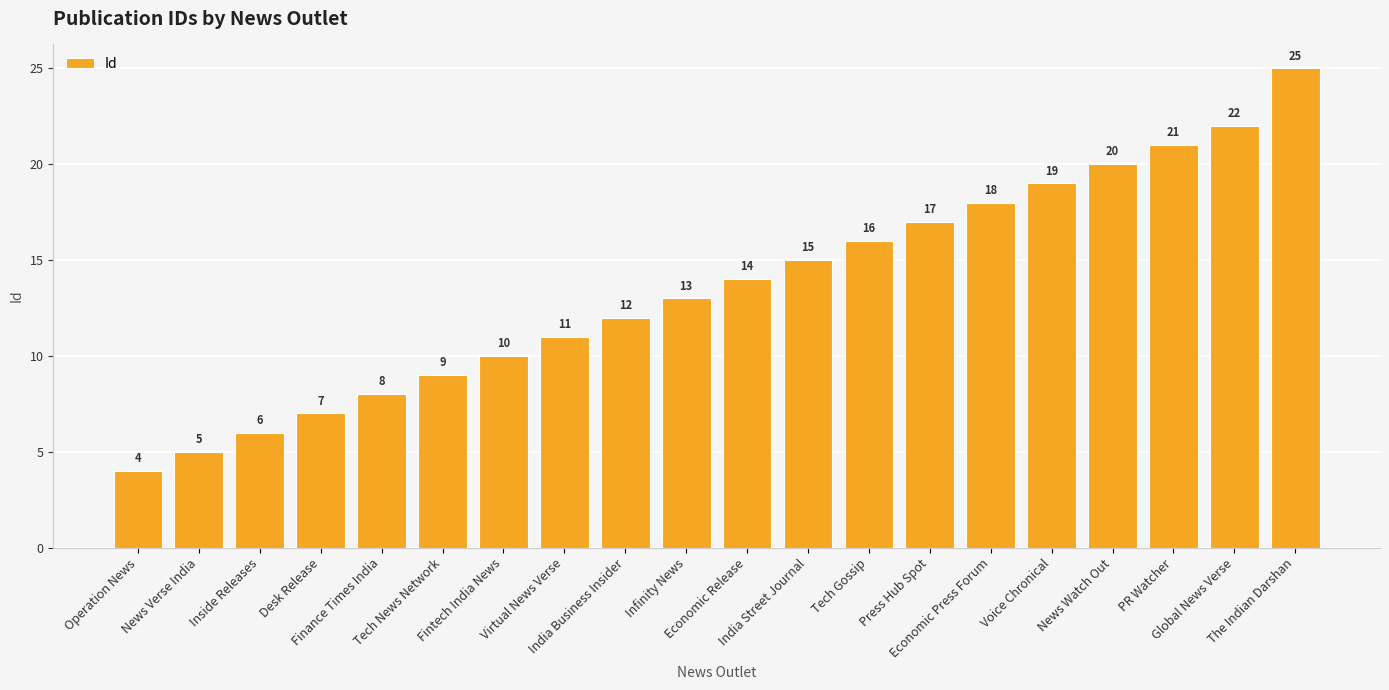

List the labels in order of value, largest first.

The Indian Darshan, Global News Verse, PR Watcher, News Watch Out, Voice Chronical, Economic Press Forum, Press Hub Spot, Tech Gossip, India Street Journal, Economic Release, Infinity News, India Business Insider, Virtual News Verse, Fintech India News, Tech News Network, Finance Times India, Desk Release, Inside Releases, News Verse India, Operation News